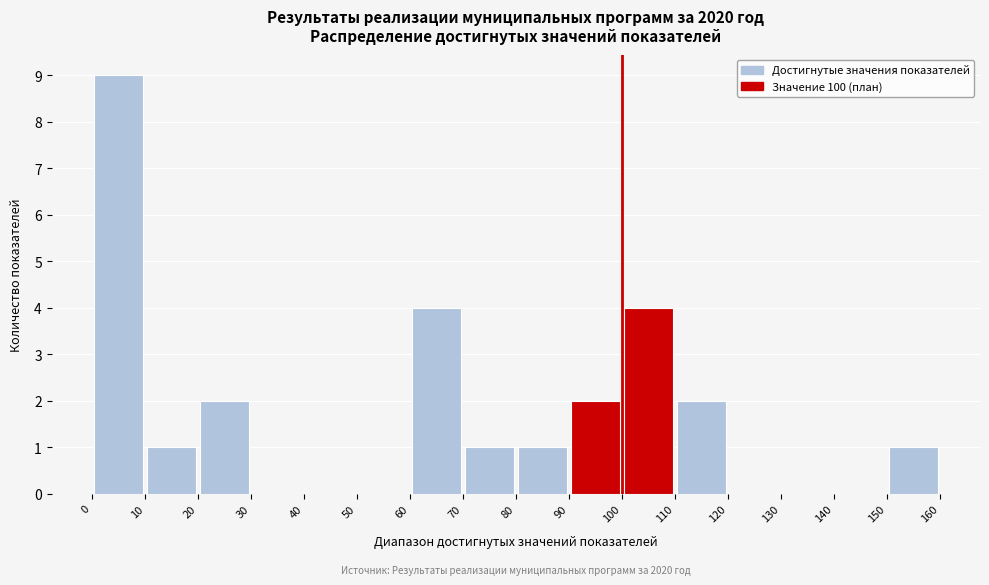

Over which range of the x-axis is the bar tallest?

0 to 10